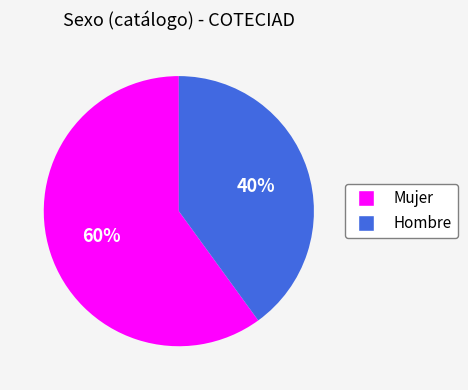

Does any single category account for the majority?

Yes